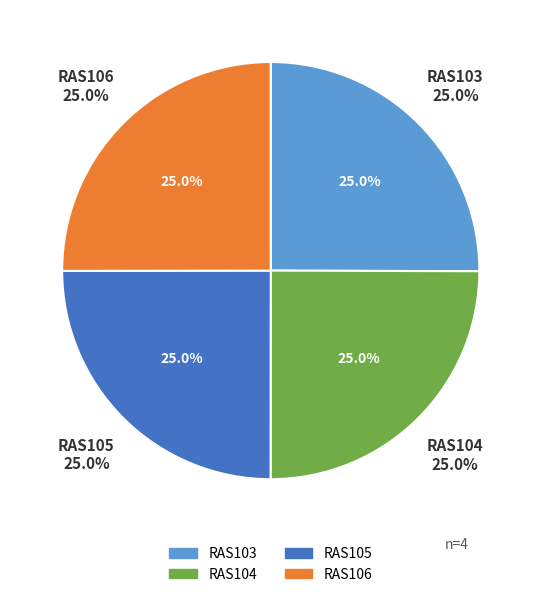

How many slices are in this pie chart?

4